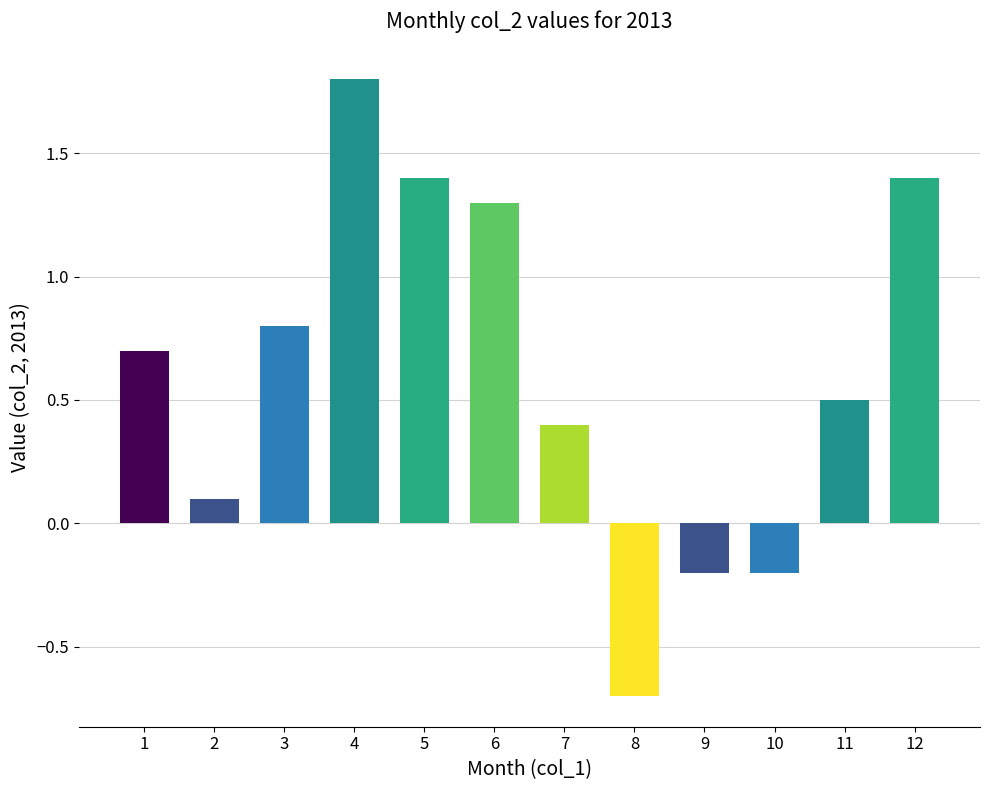

At which label is col_2 closest to 0?

2